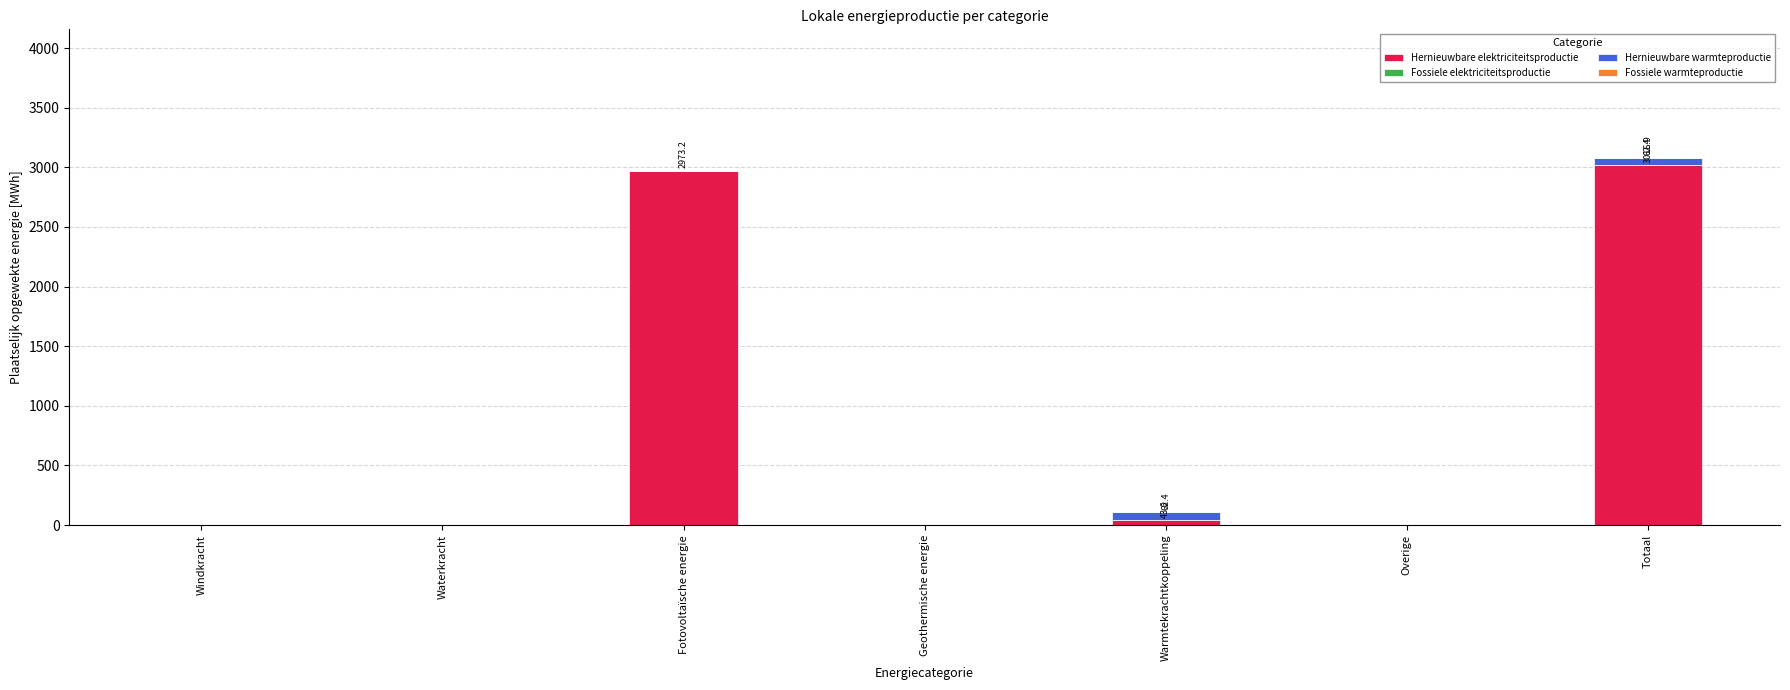

Read the Hernieuwbare elektriciteitsproductie value at Fotovoltaïsche energie.

2973.2